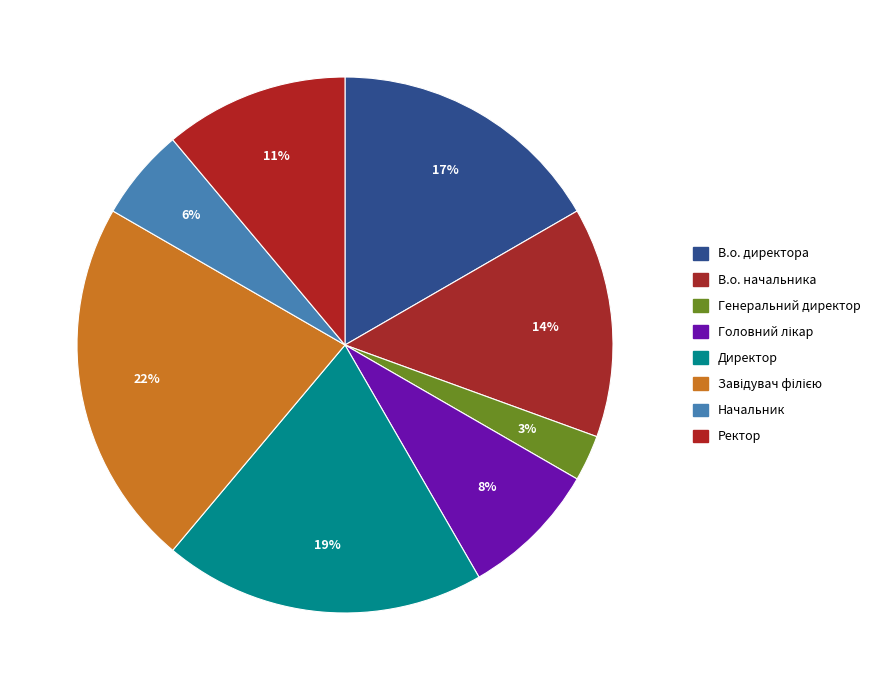

Is it true that Директор is 19% of the pie?

True